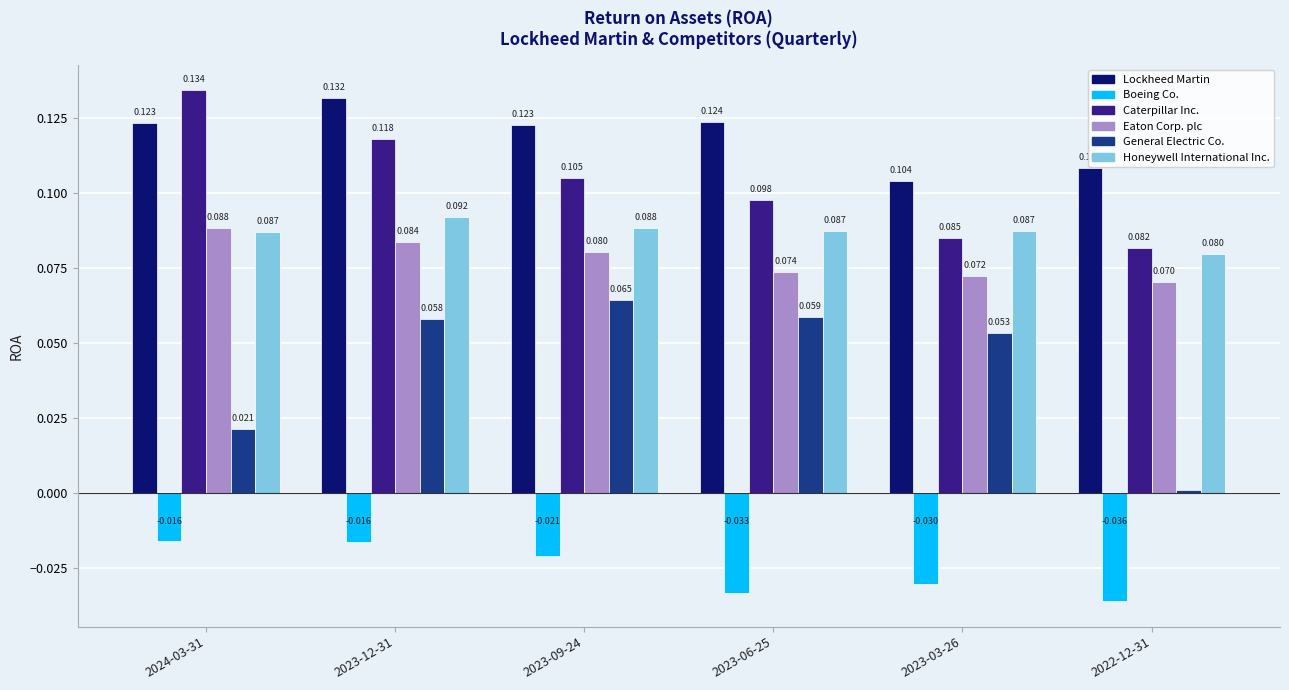

Which series has the widest spread of values?

General Electric Co.